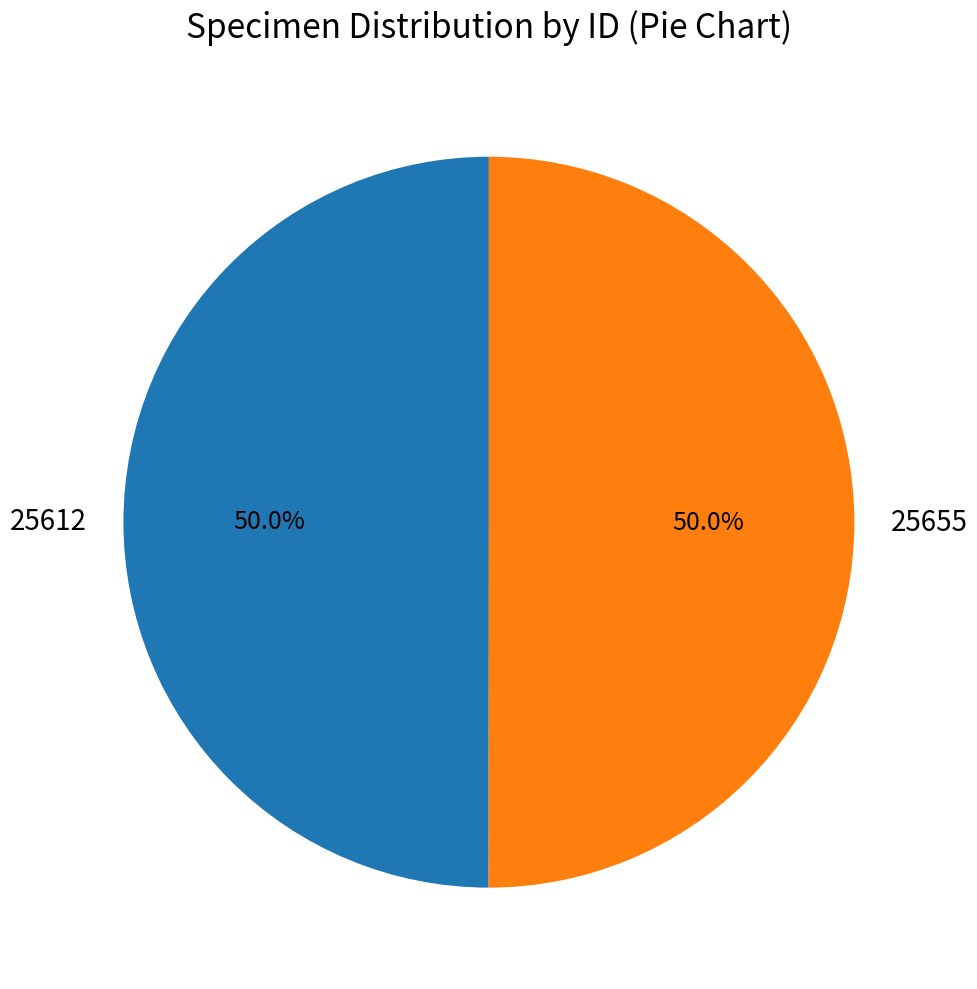

Combined, what portion of the pie is 25612 and 25655?

100.0%